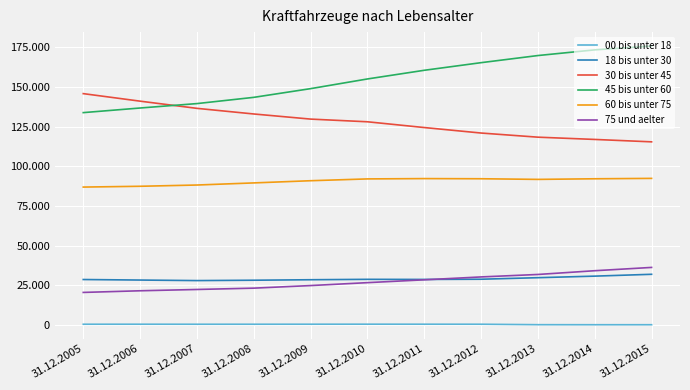

Does the chart have visible grid lines?

Yes